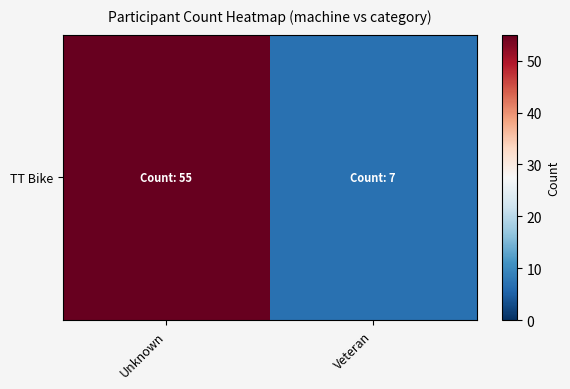

Rank the categories by value from highest to lowest.

Unknown, Veteran